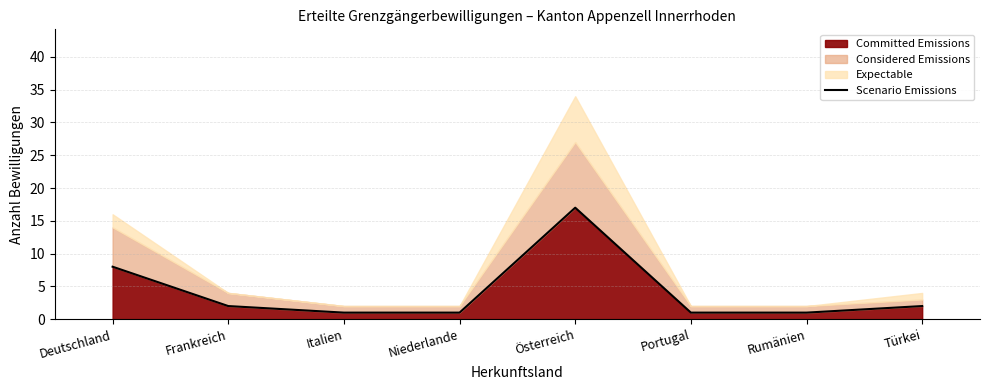

Rank the categories by value from lowest to highest.

Italien, Niederlande, Portugal, Rumänien, Frankreich, Türkei, Deutschland, Österreich